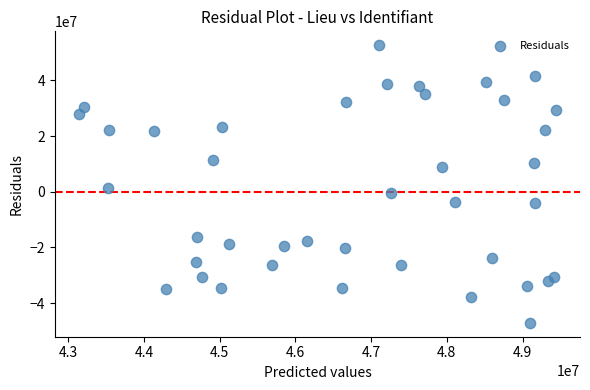

What is the range of Y values (max minus min)?

99756844.5